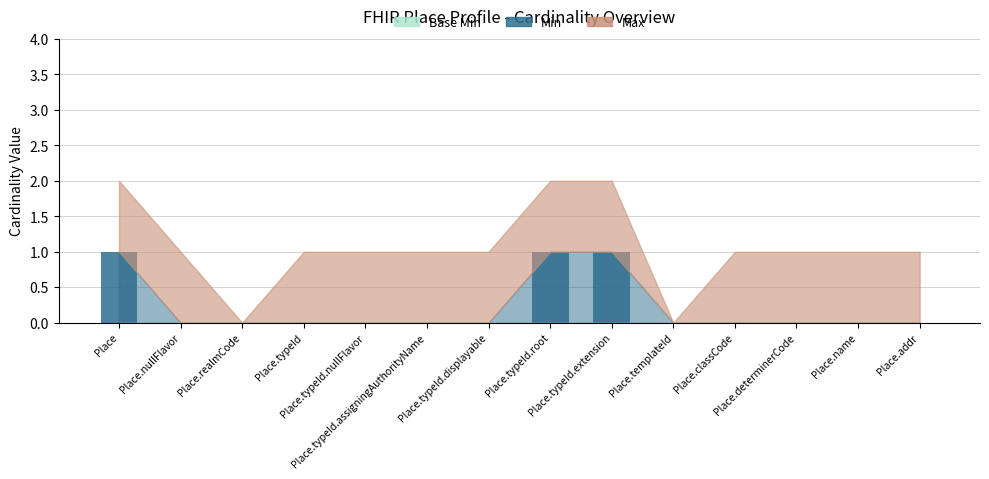

Count the number of data series in this chart.

1